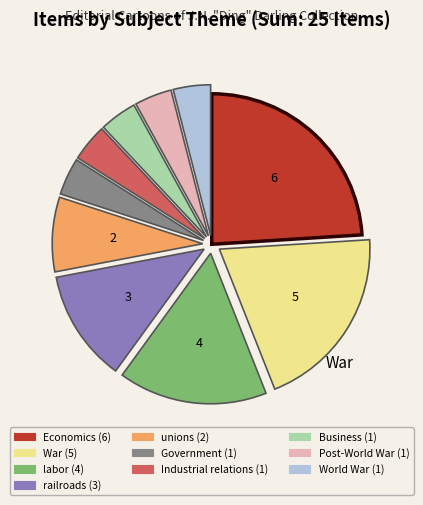

Do railroads and World War together represent more than half of the pie?

No